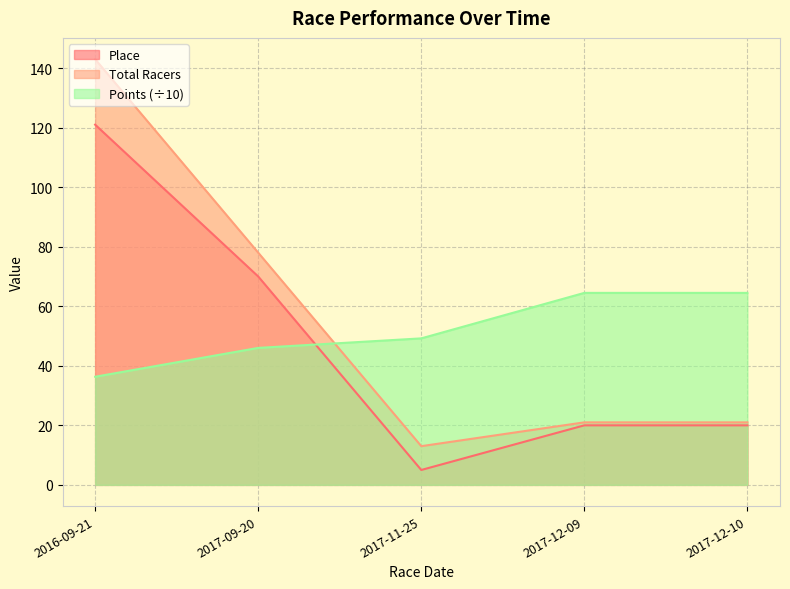

Does the chart display data point markers on the line(s)?

No